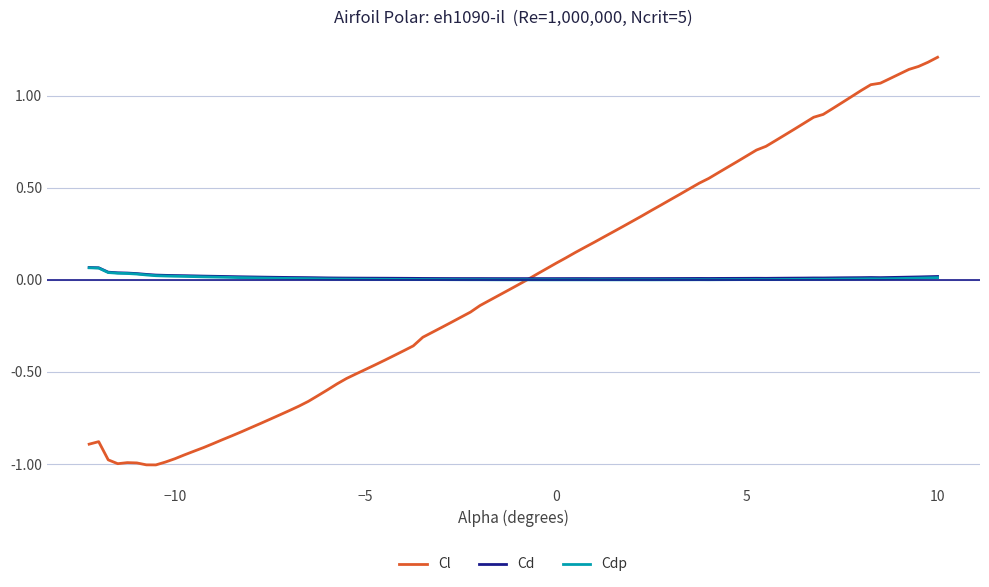

In Cl, how many points are lower than both neighbors (excluding endpoints)?

2